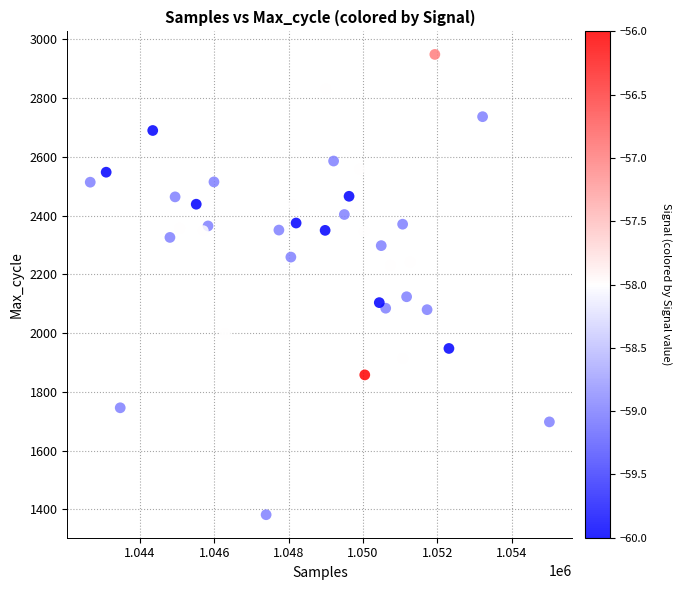

What Y value in the scatter plot is closest to 2165?

2124